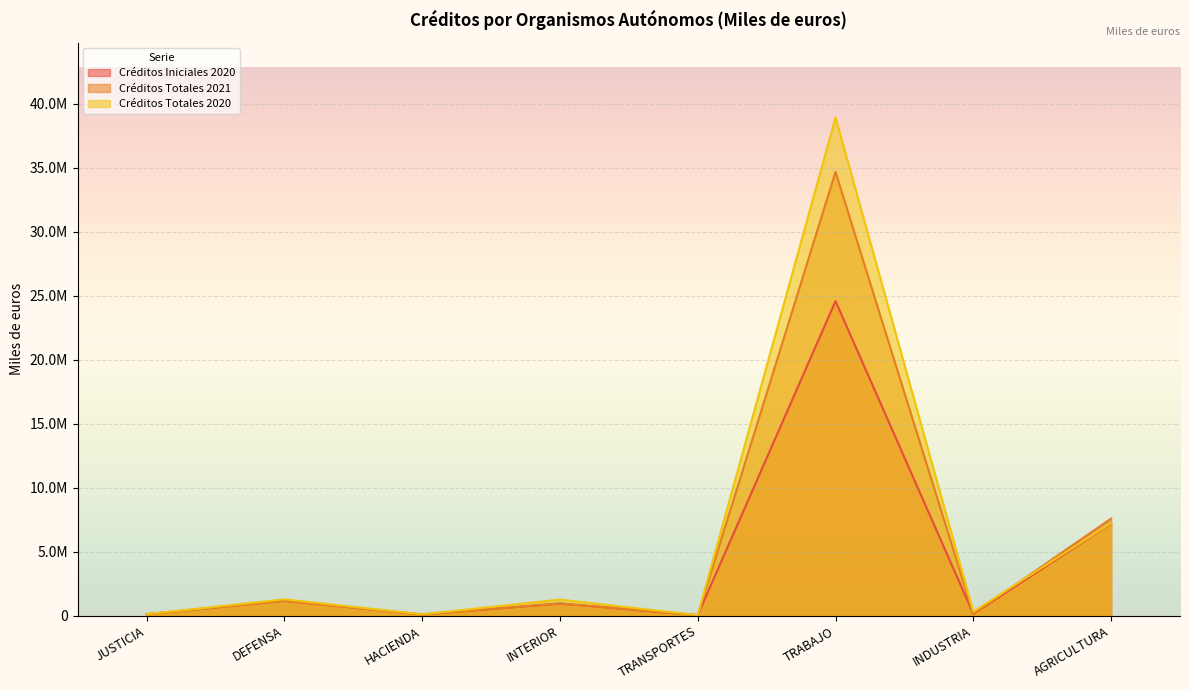

Which category has the highest value in the Créditos Totales 2021 series?

TRABAJO